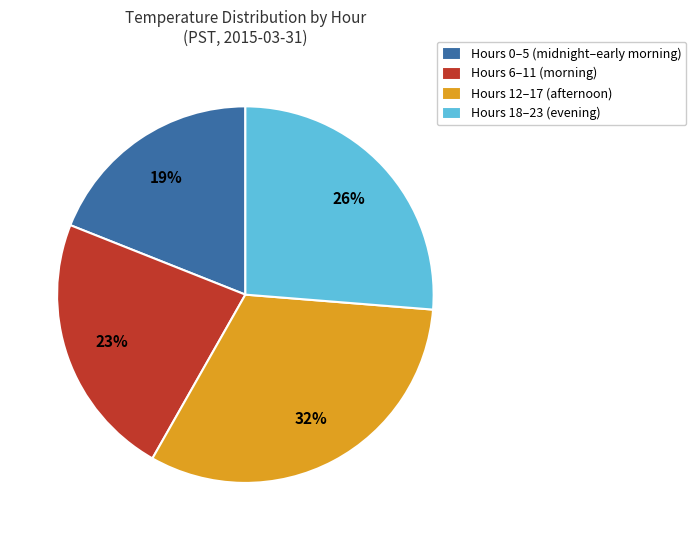

Between Hours 0–5 (midnight–early morning) and Hours 18–23 (evening), which is larger?

Hours 18–23 (evening)